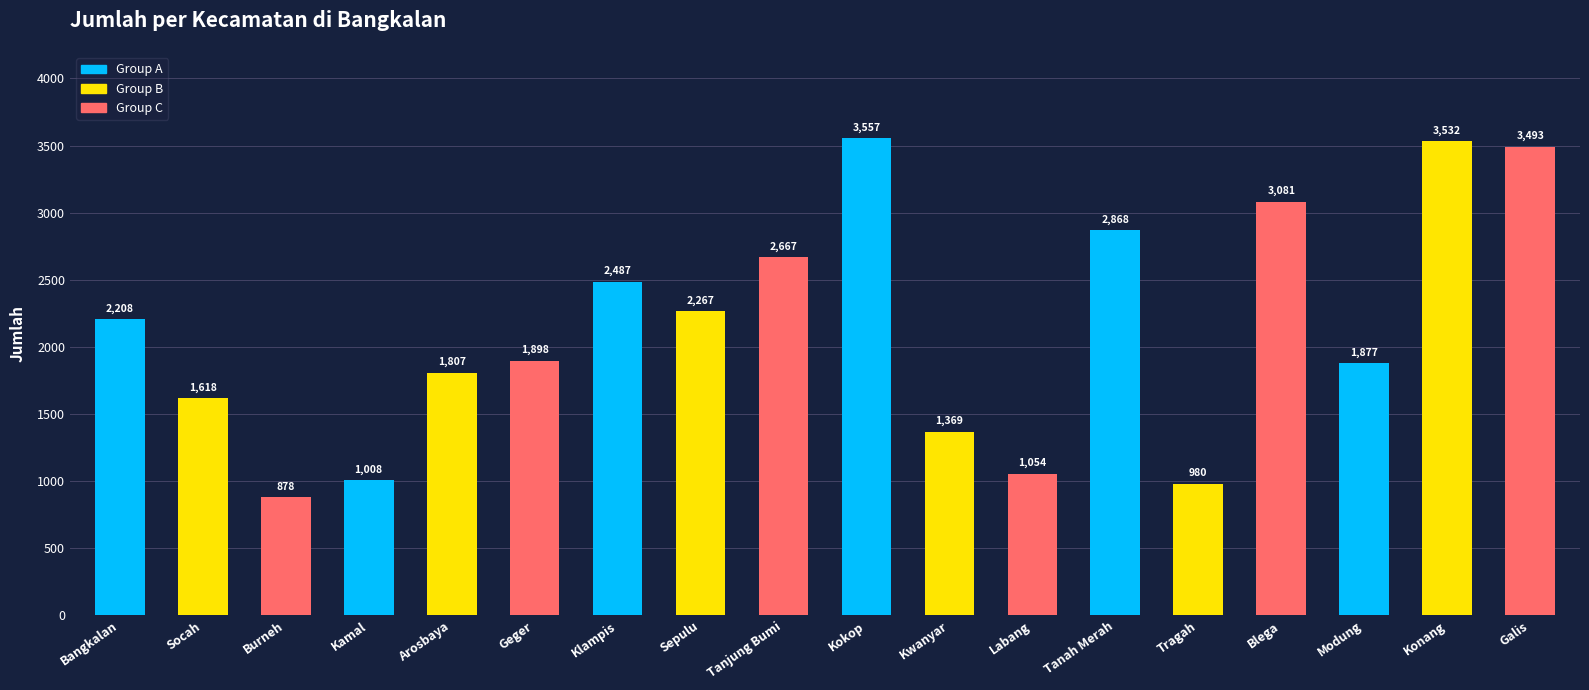

List the labels in order of value, largest first.

Kokop, Konang, Galis, Blega, Tanah Merah, Tanjung Bumi, Klampis, Sepulu, Bangkalan, Geger, Modung, Arosbaya, Socah, Kwanyar, Labang, Kamal, Tragah, Burneh